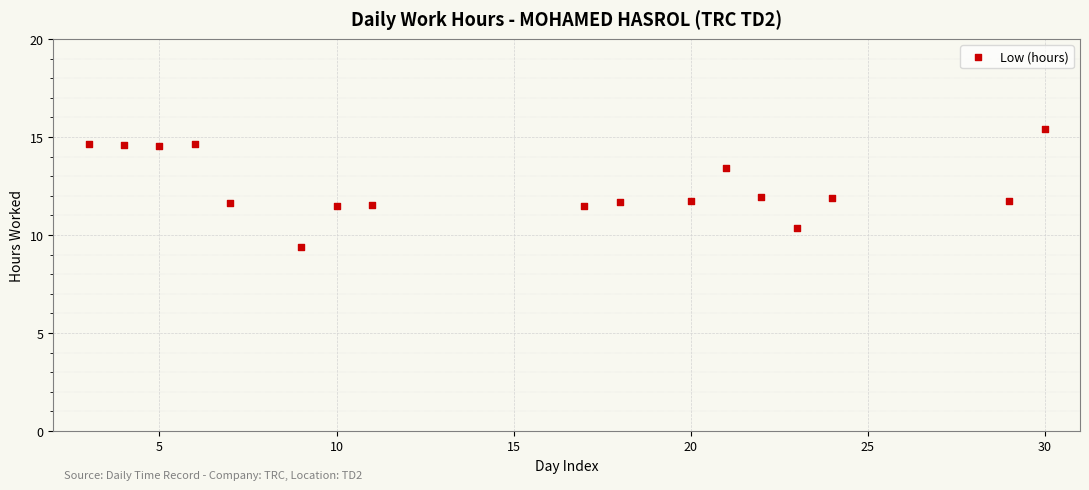

What is the range of X values (max minus min)?

27.0